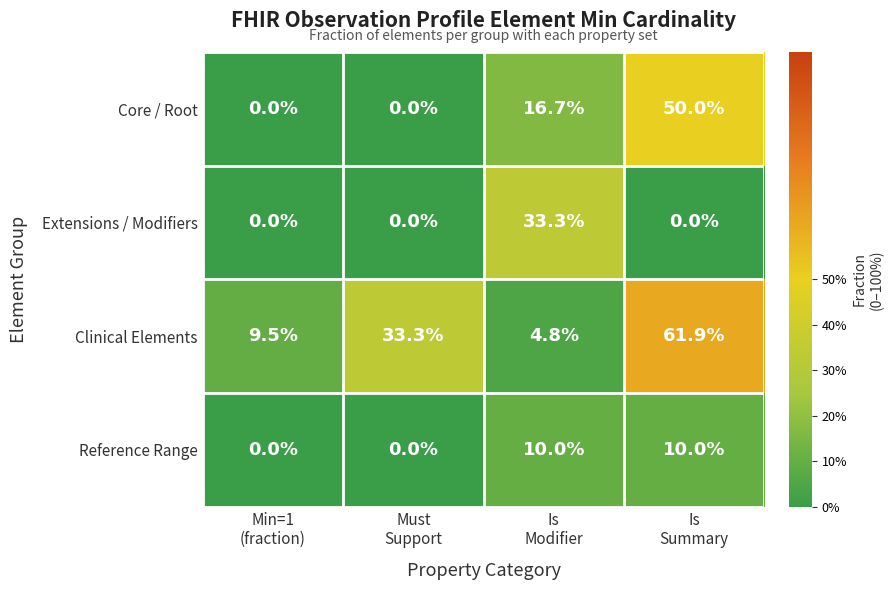

Which series has the largest total across all categories?

Clinical Elements